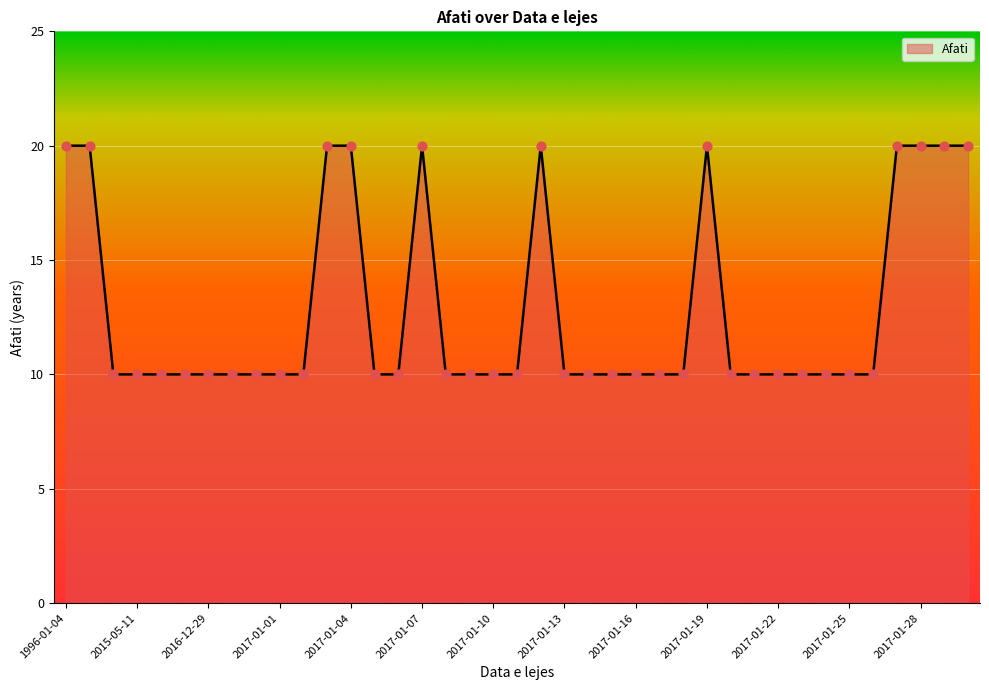

What is the minimum value shown in the chart?

10